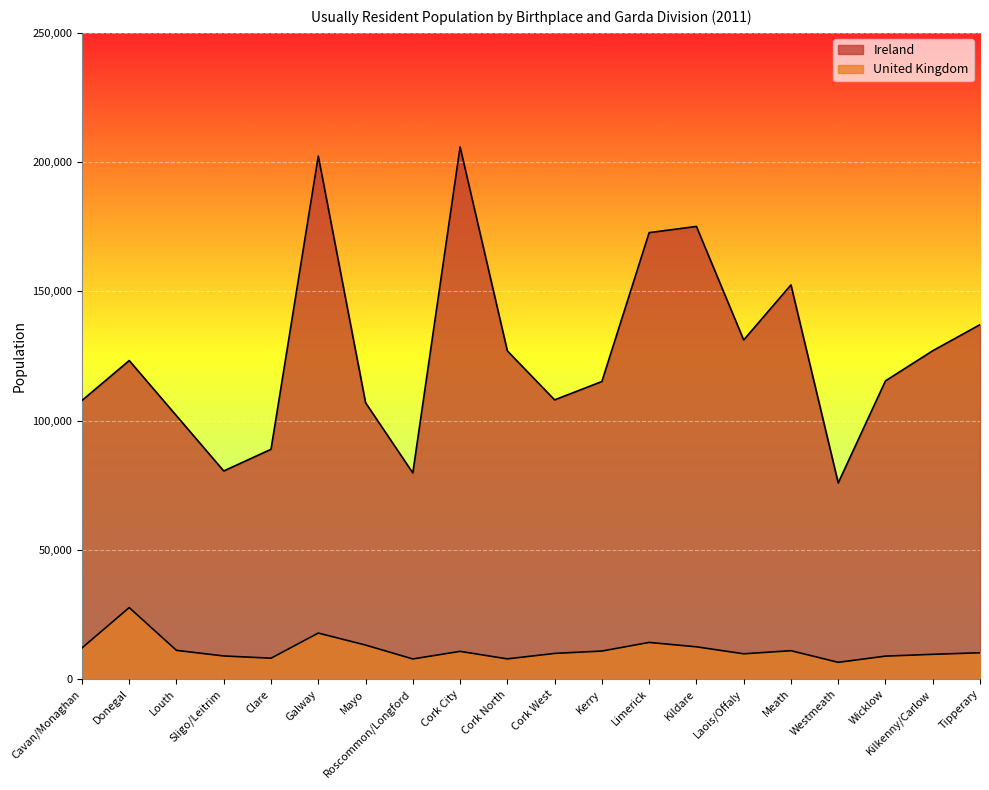

At which category does United Kingdom reach its first local valley?

Clare